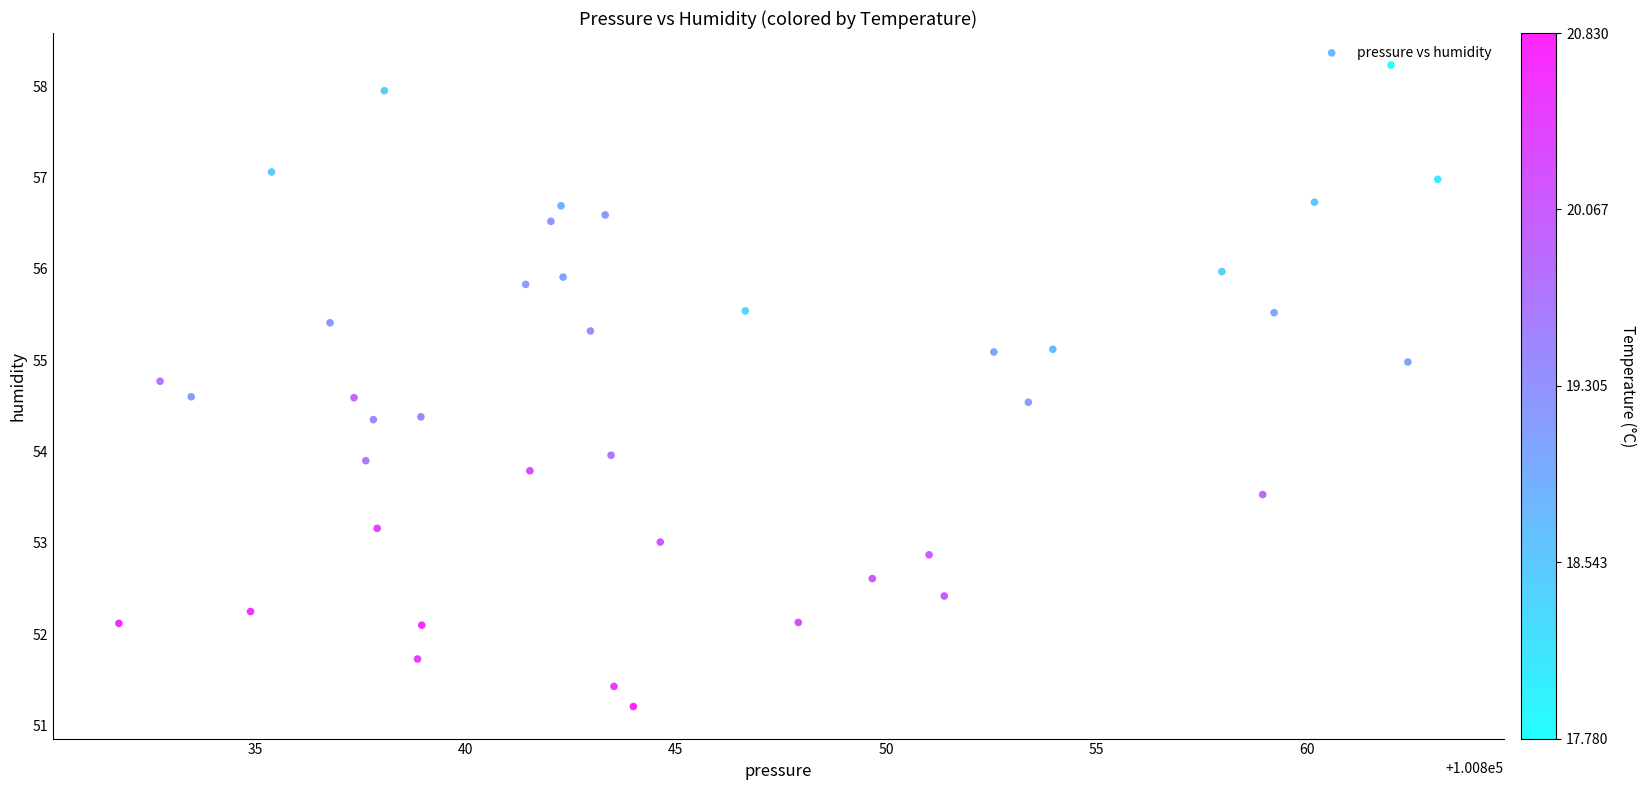

What is the range of X values (max minus min)?

31.4